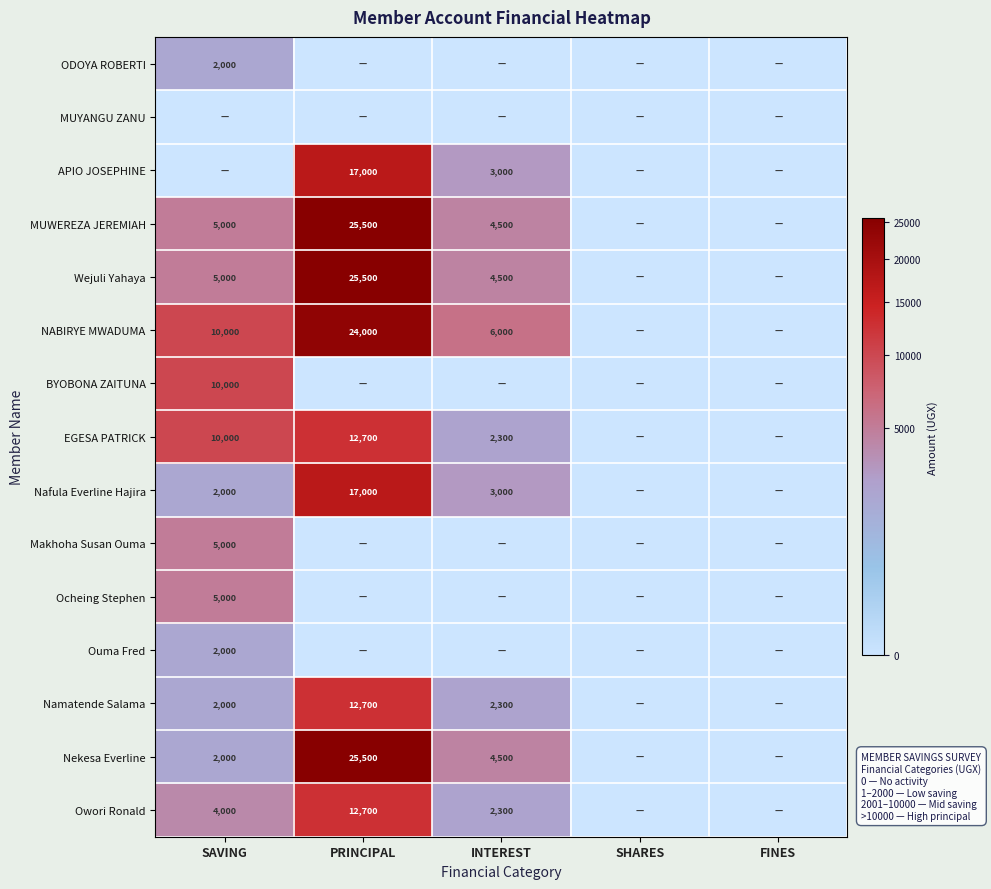

The Wejuli Yahaya series shows 8144 at SAVING. True or false?

False